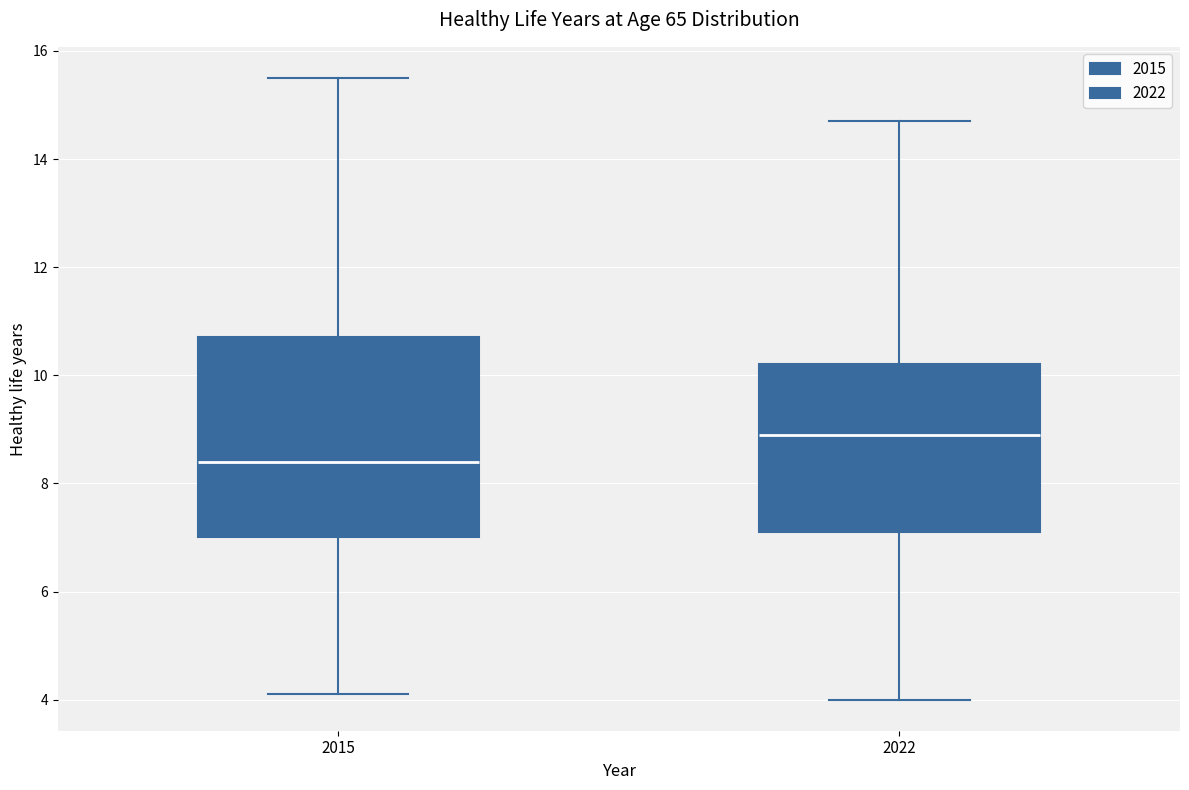

Which box has the lowest median line?

2015